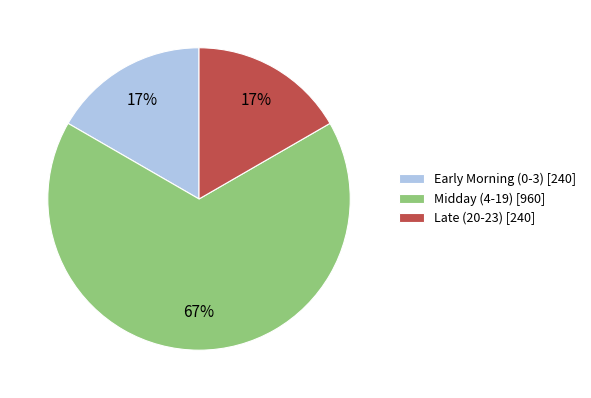

Which category has the biggest portion of the pie?

Midday (4-19) [960]